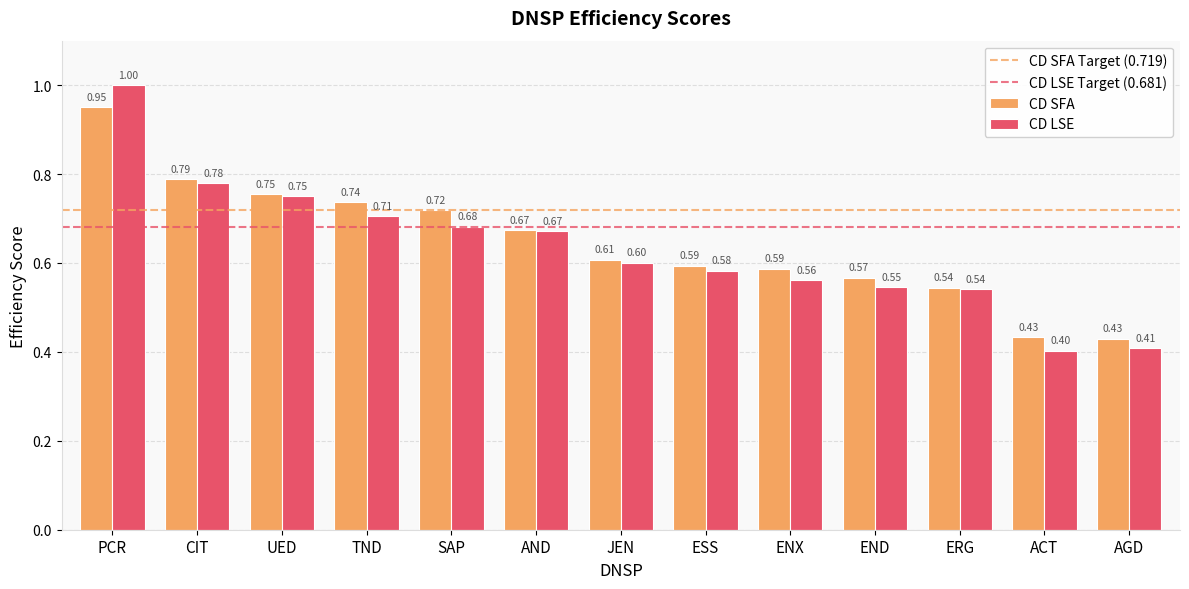

True or false: CD LSE has a value of 0.3 at END.

False